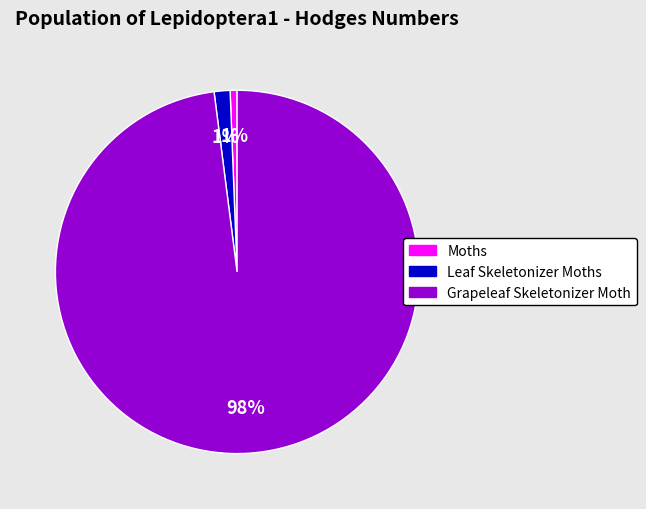

Between Leaf Skeletonizer Moths and Grapeleaf Skeletonizer Moth, which is larger?

Grapeleaf Skeletonizer Moth